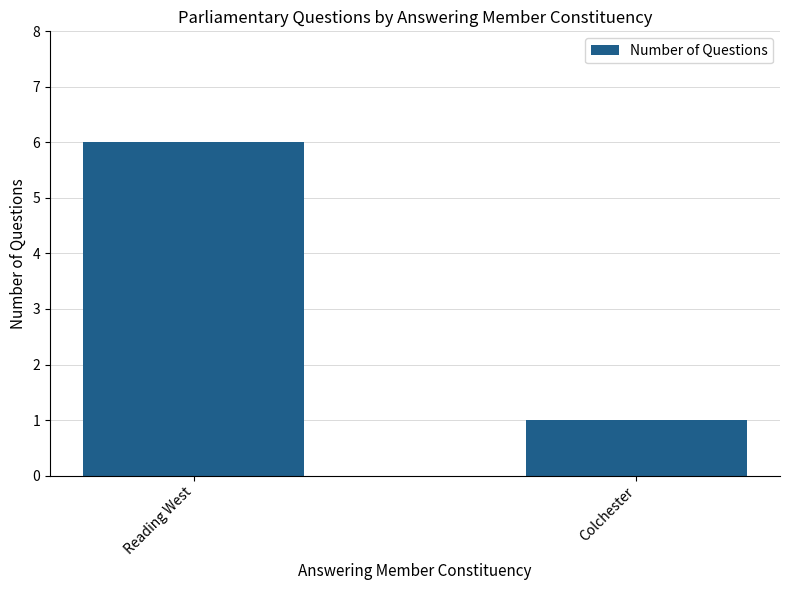

At which category does the chart reach its peak across all series?

Reading West